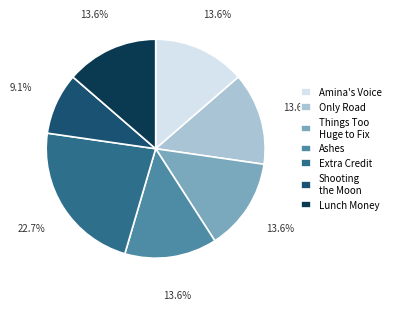

What is the smallest slice in the pie chart?

Shooting the Moon